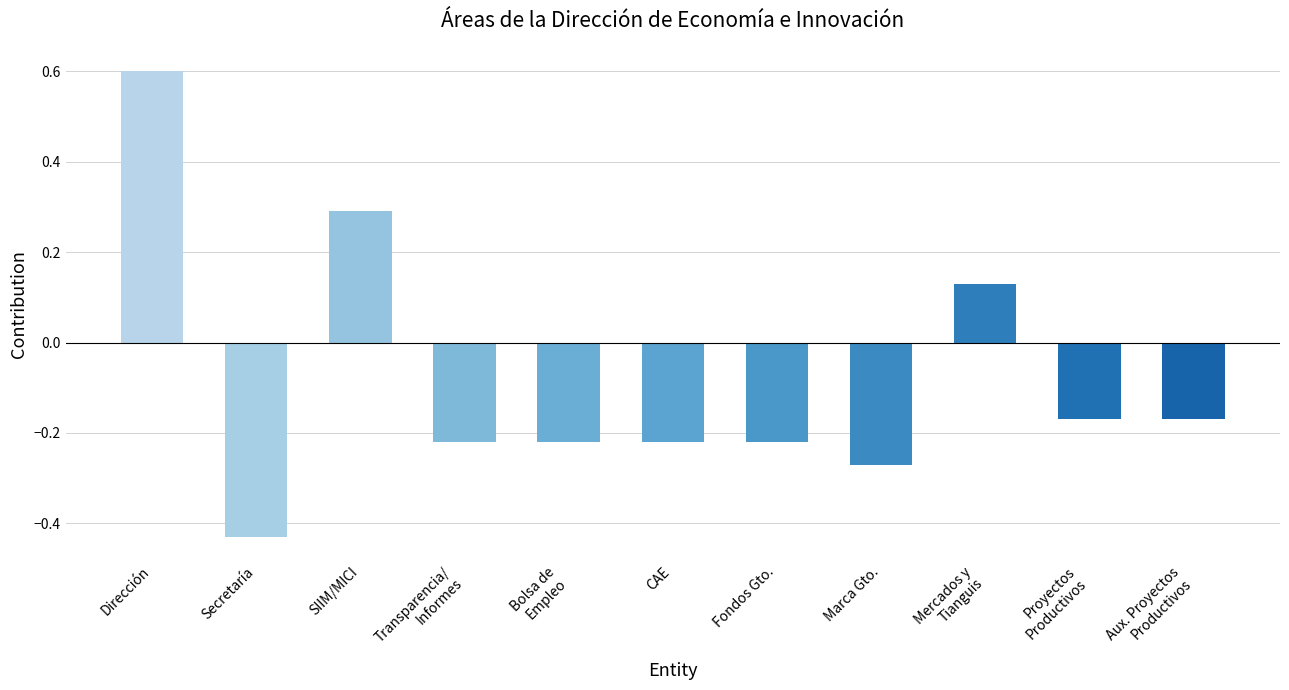

Count the number of data series in this chart.

1